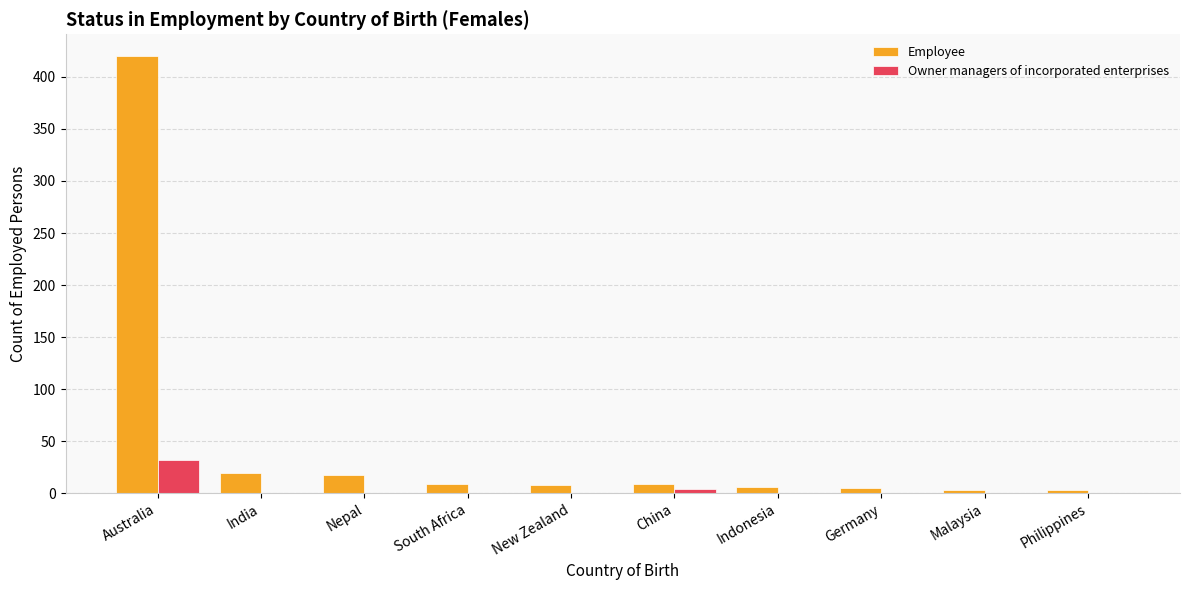

The Owner managers of incorporated enterprises series shows 14 at Nepal. True or false?

False